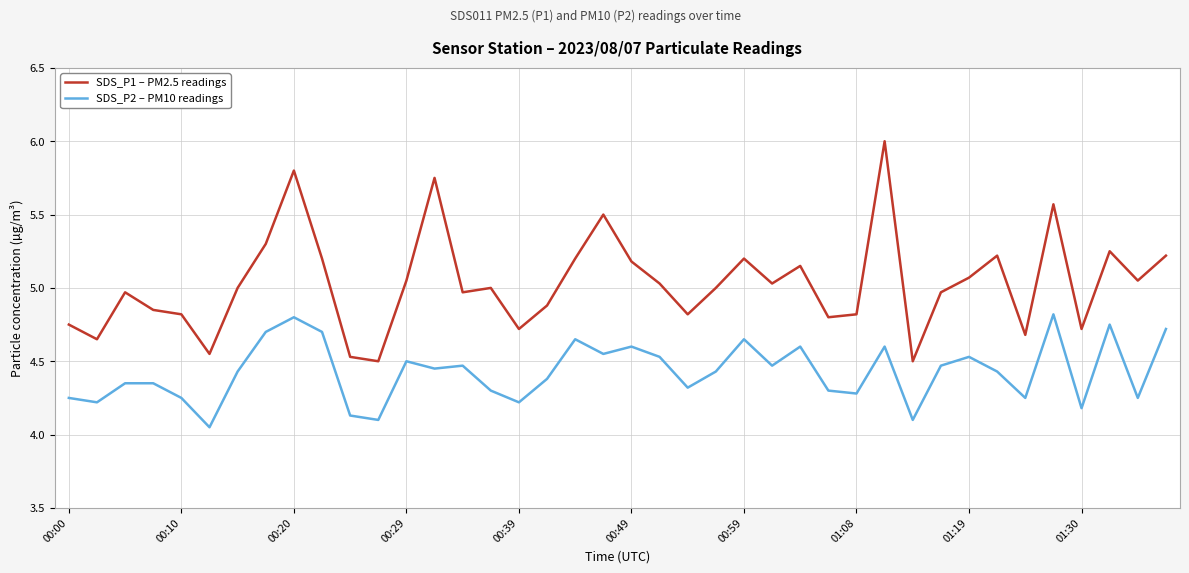

Which series has the largest total across all categories?

SDS_P1 – PM2.5 readings